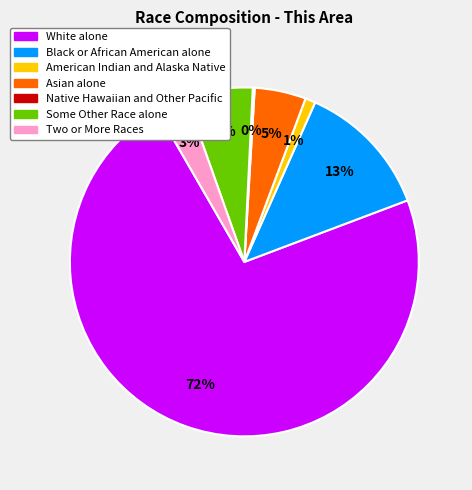

Which has a higher value, White alone or Two or More Races?

White alone